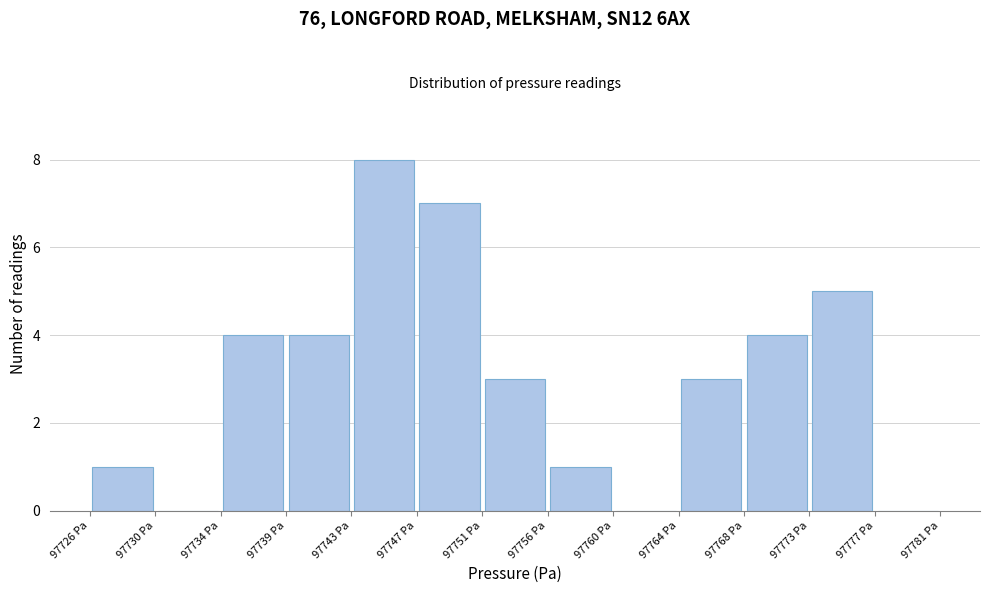

How tall is the bar that spans 97747.0 to 97751.5 on the x-axis? Neither the bar edges nor the heights are printed on the chart, so give them approximately, as read against the axes.

7